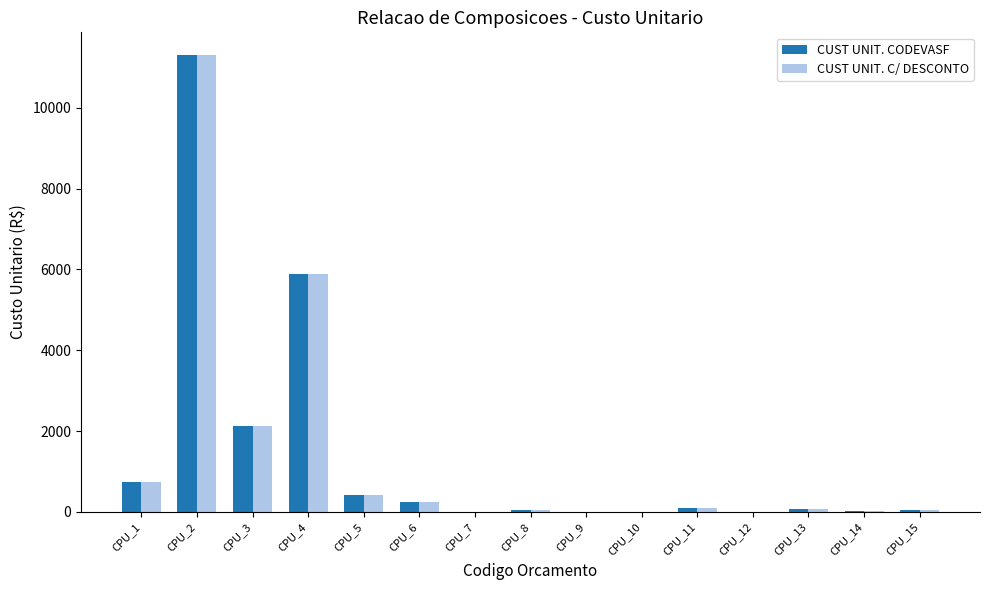

What is the sum of all CUST UNIT. CODEVASF values?

20991.2